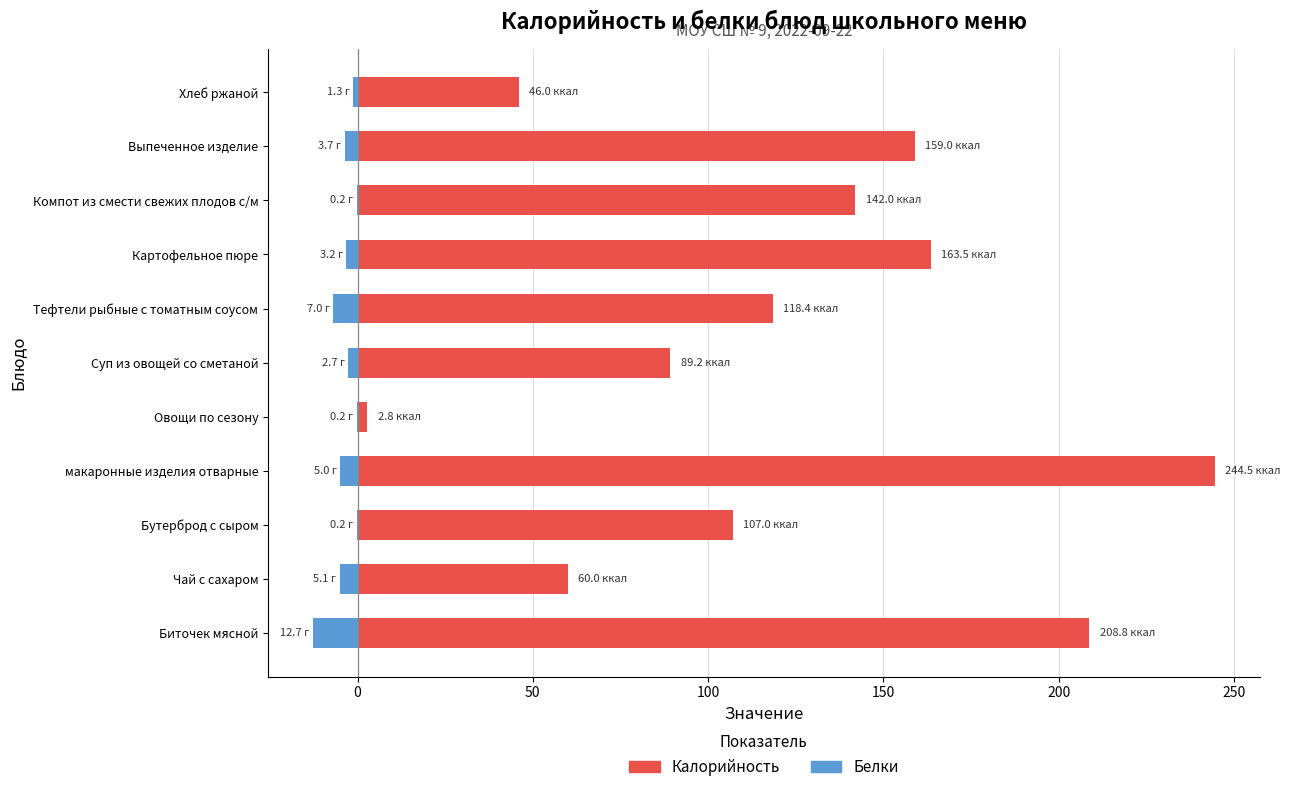

Are the bars horizontal?

Yes